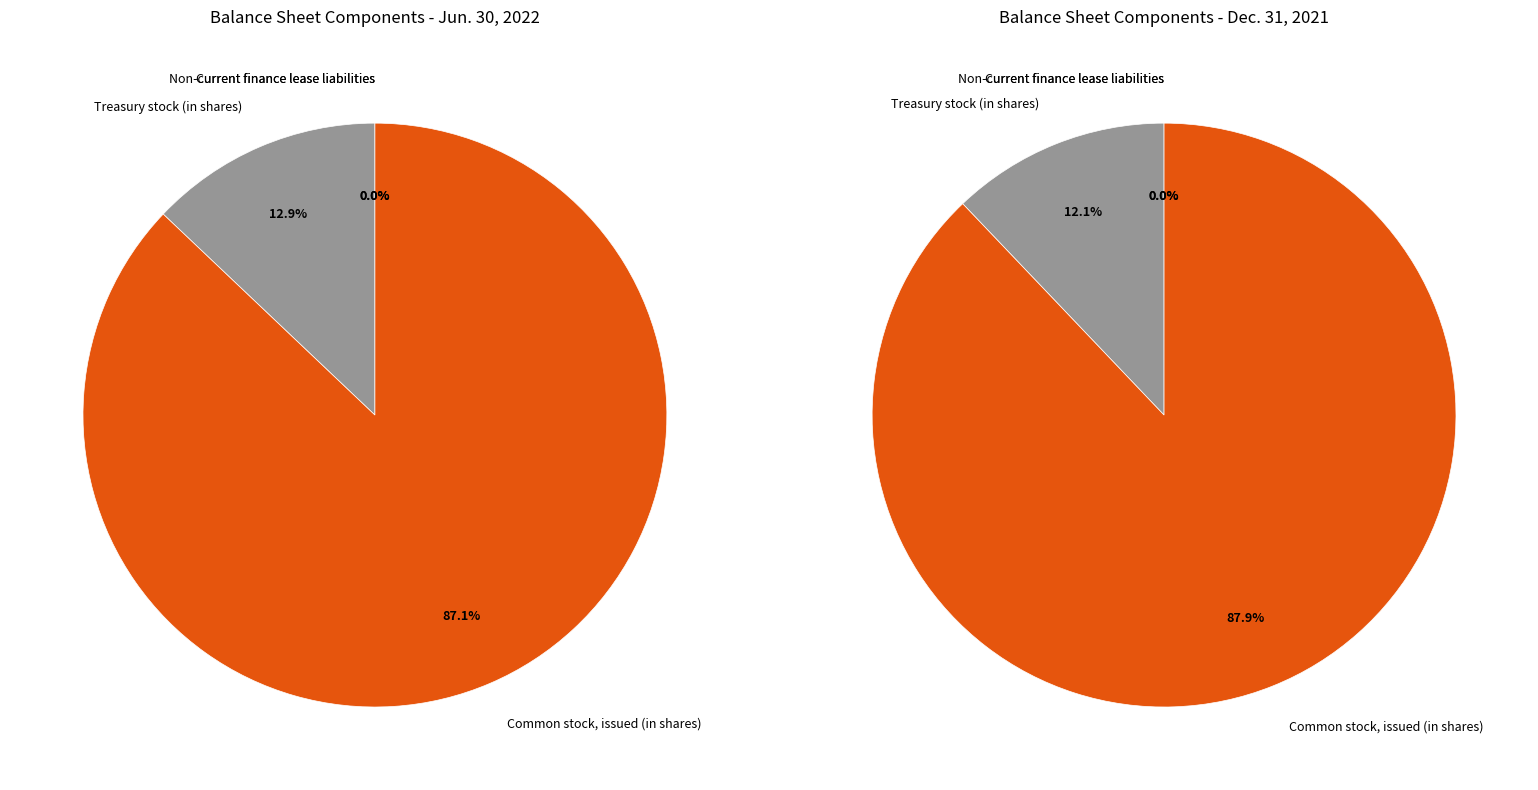

Is there a majority slice in this chart?

Yes